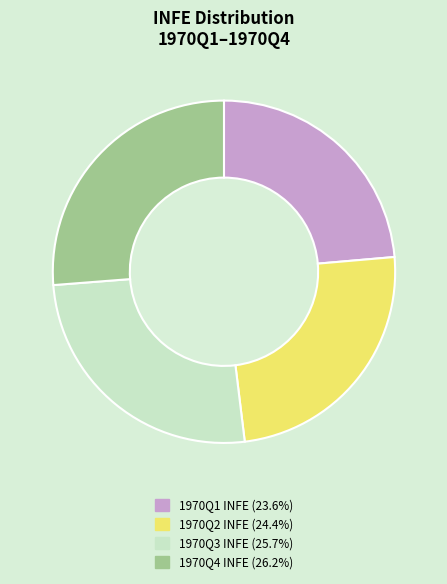

Is there any slice that represents more than half of the pie?

No